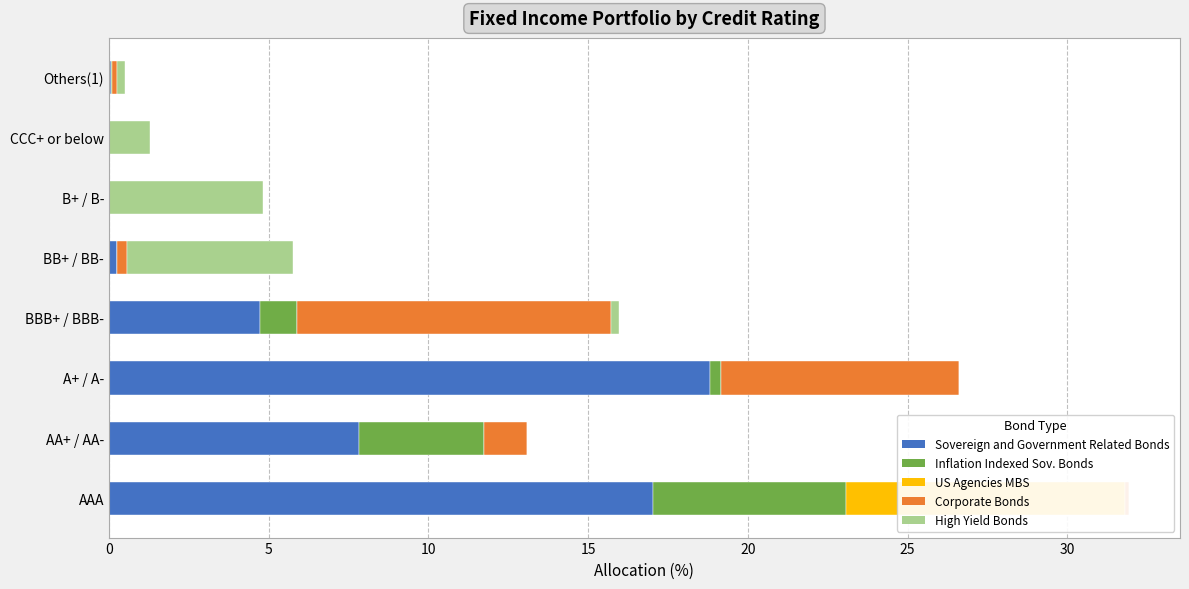

What is the value of the Corporate Bonds bar at the 2nd from the left?

1.3